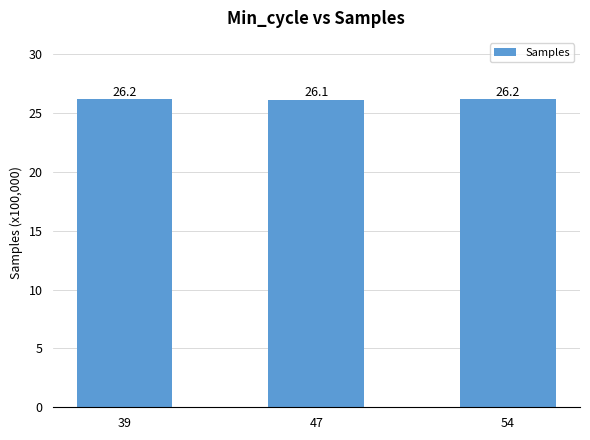

What is the minimum value shown in the chart?

26.1